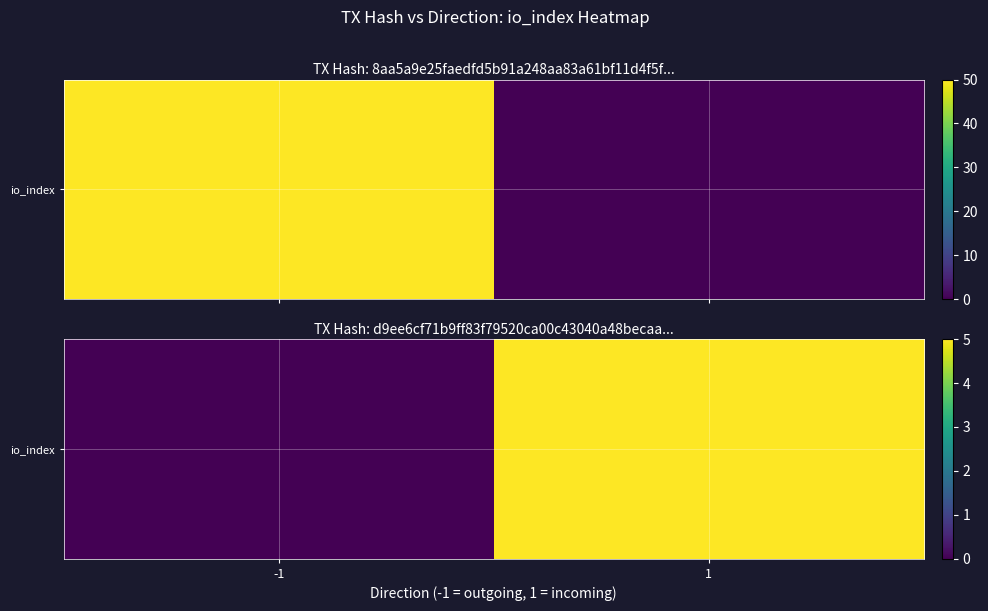

Which label corresponds to the smallest value in the chart?

-1